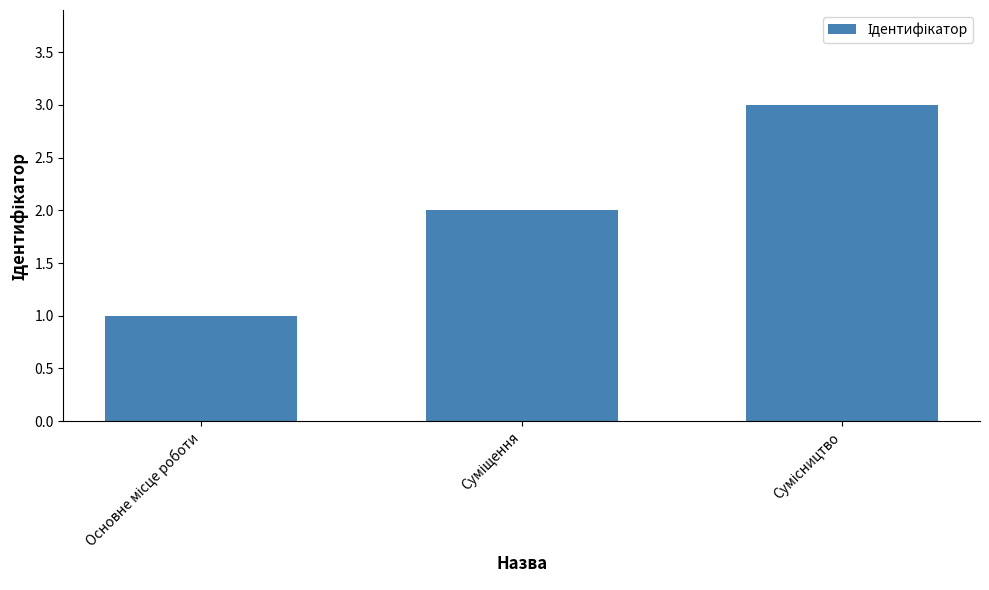

What is the greatest value displayed?

3